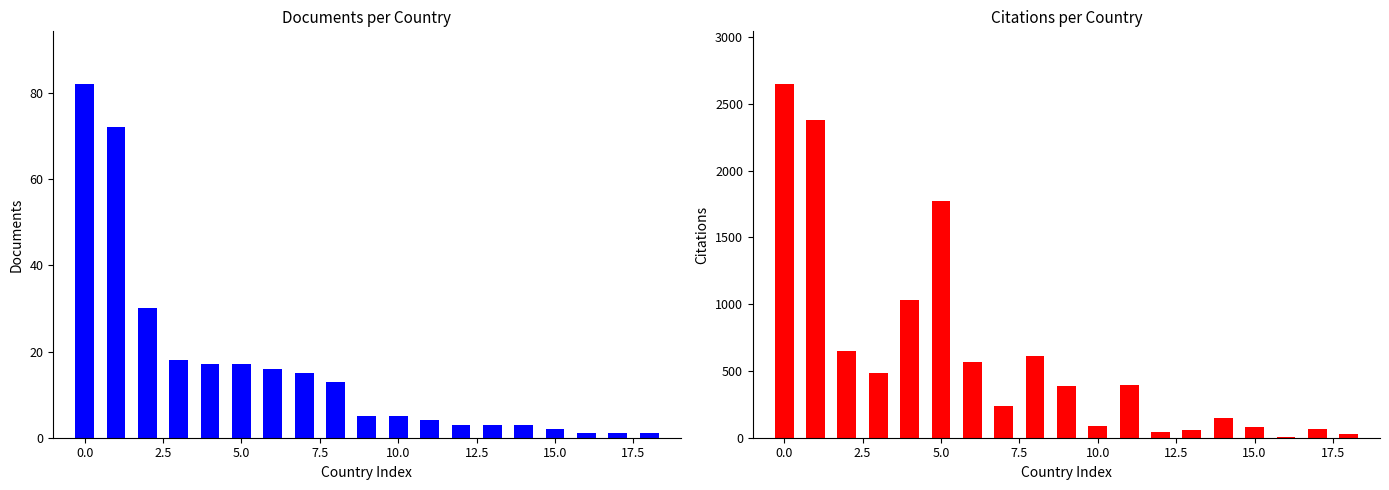

What is the average value of the Documents series?

16